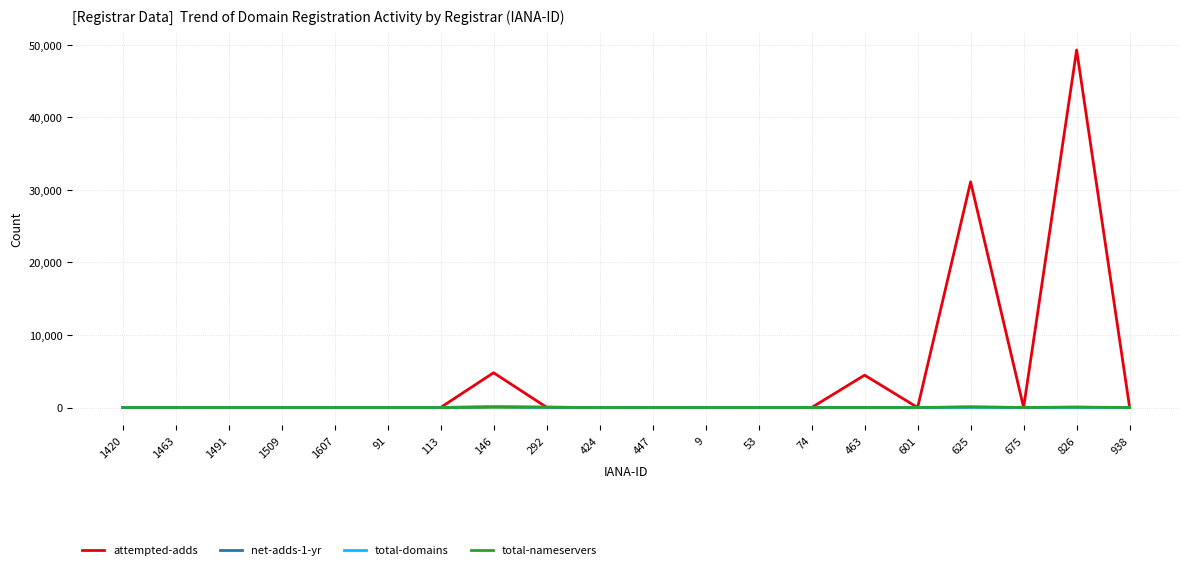

What is the maximum value shown in the chart?

49293